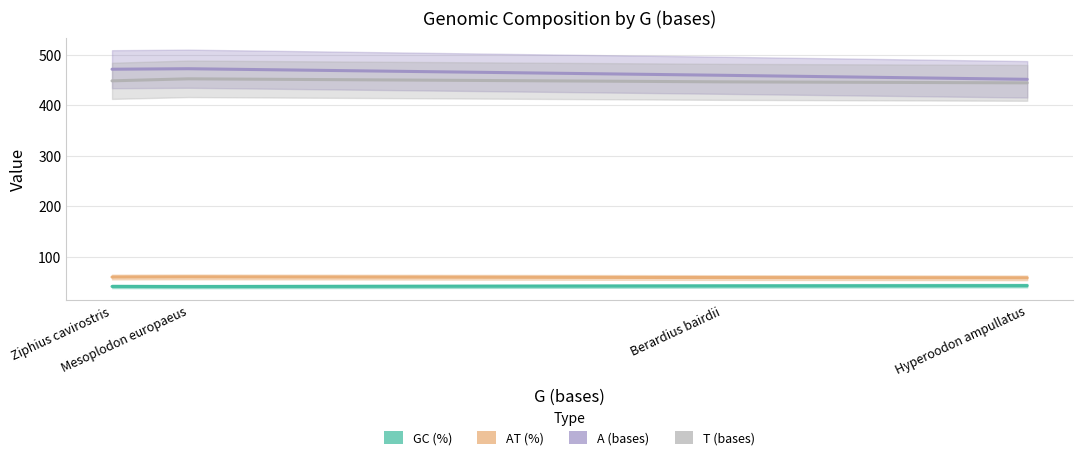

What is the smallest value displayed?

40.4